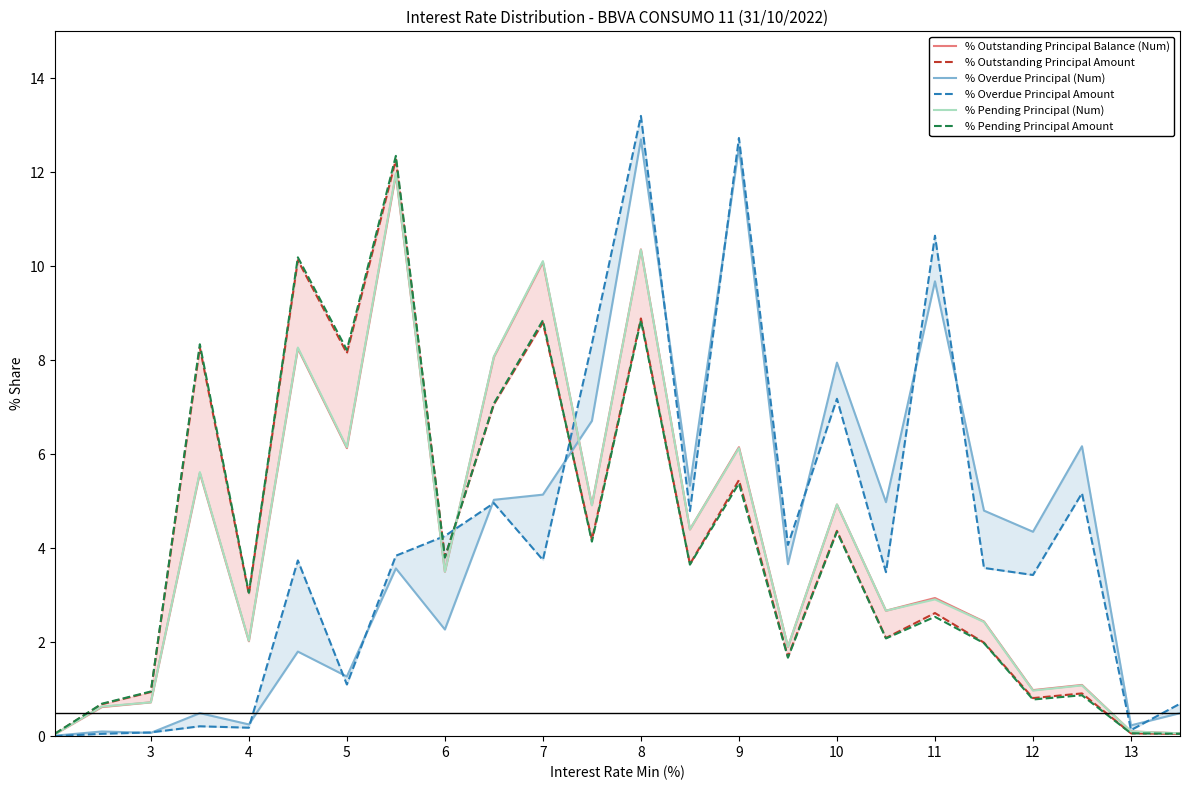

True or false: % Pending Principal (Num) has a value of 10.3 at 8.

True